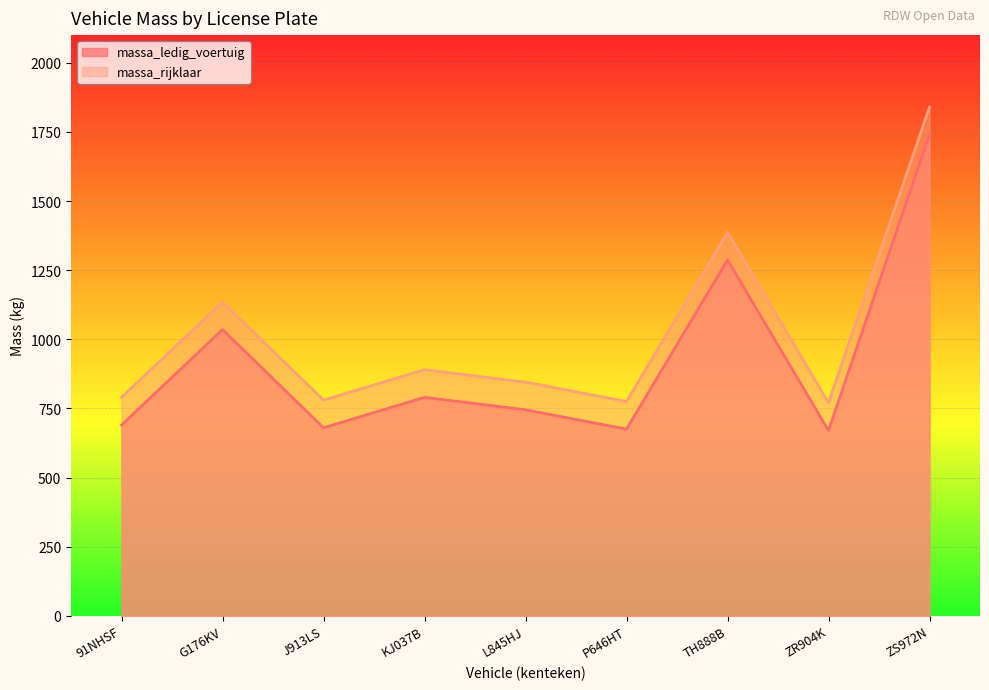

What is the difference between the highest and lowest values at P646HT?

100